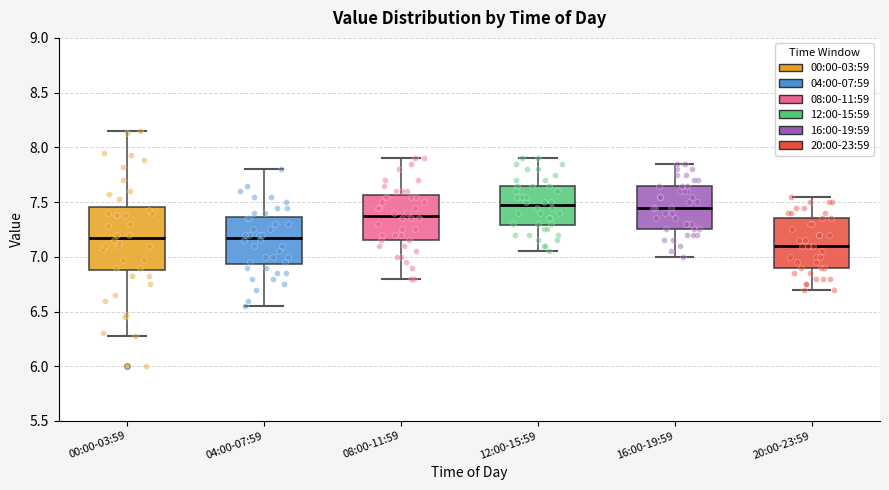

Which box is the tallest, from its lower edge to its upper edge?

00:00-03:59